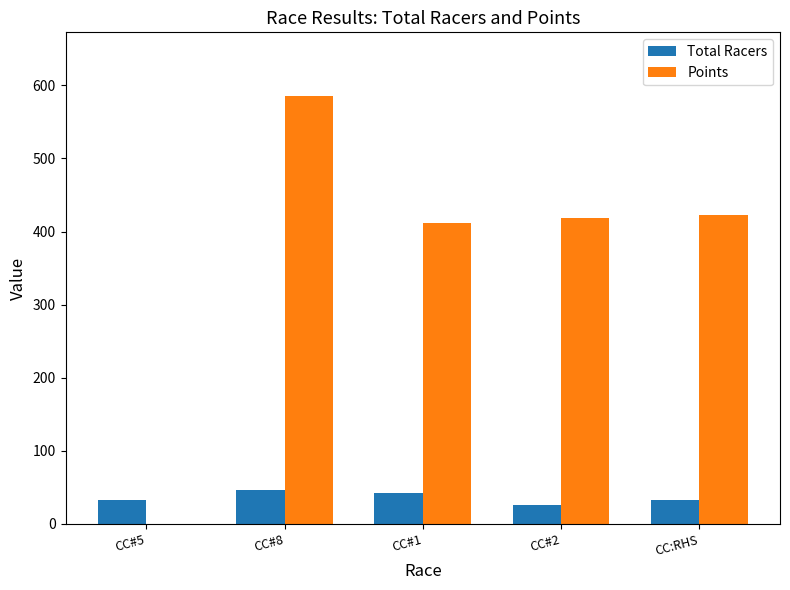

The value of Total Racers at CC#2 is 26.0. True or false?

True